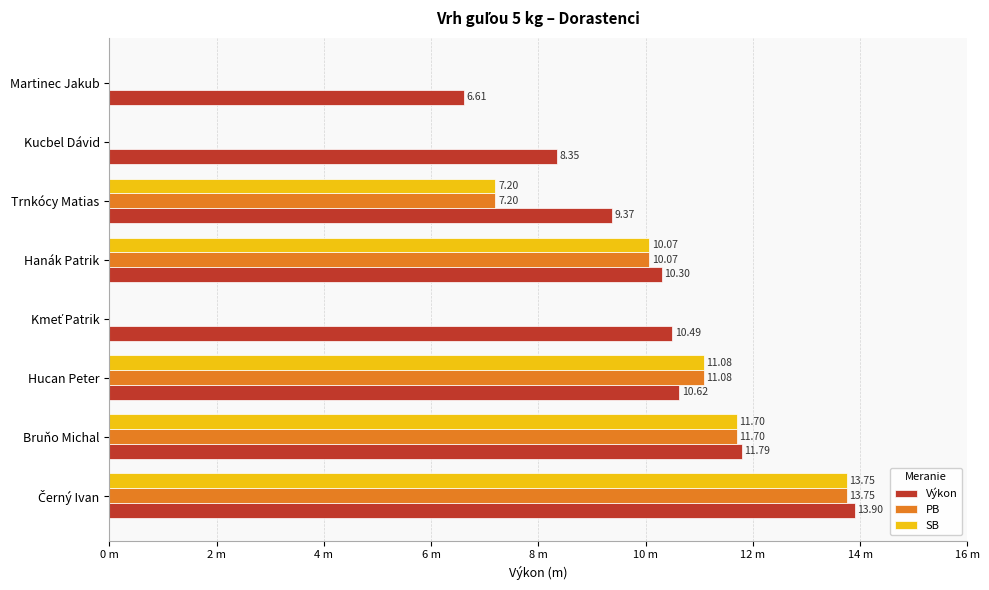

What are all the series names shown in the legend?

Výkon, PB, SB